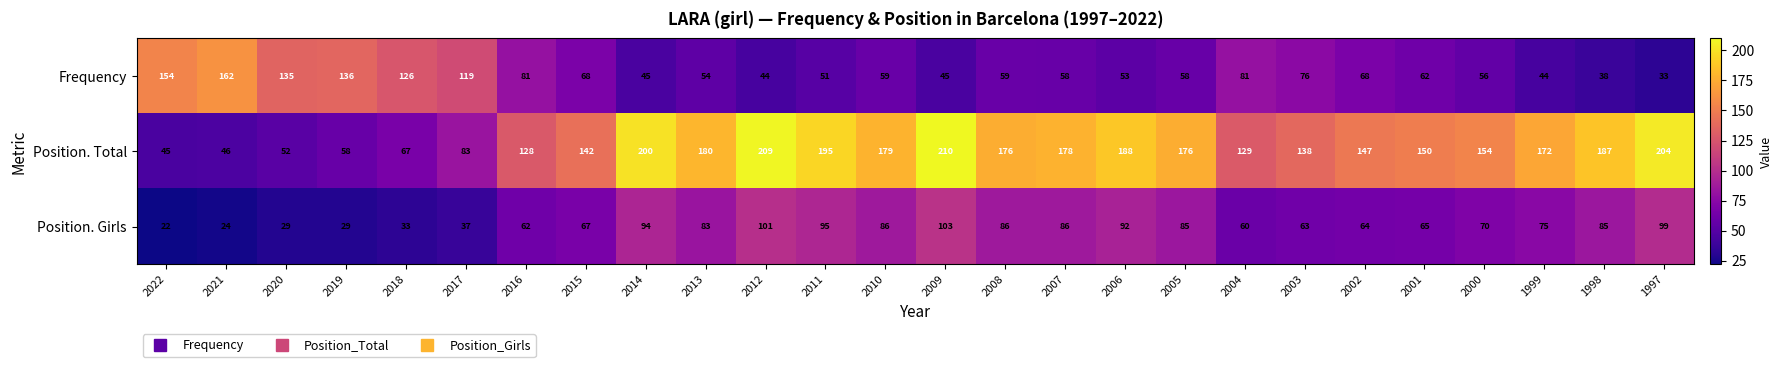

Which series has the largest total across all categories?

Position. Total